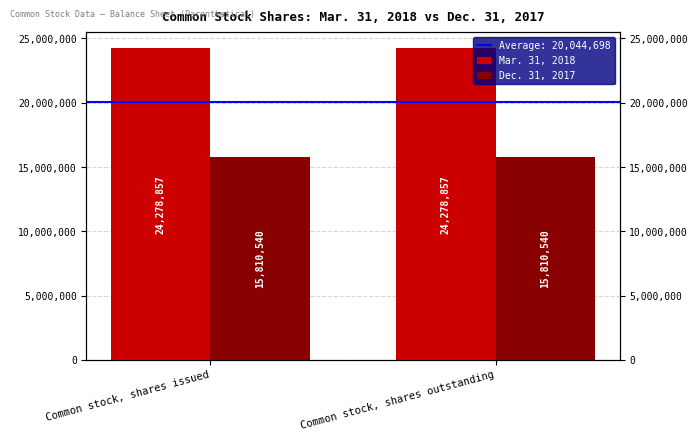

Reading left to right, list all the values displayed in this chart.

Mar. 31, 2018: Common stock, shares issued=24278857	Common stock, shares outstanding=24278857
Dec. 31, 2017: Common stock, shares issued=15810540	Common stock, shares outstanding=15810540